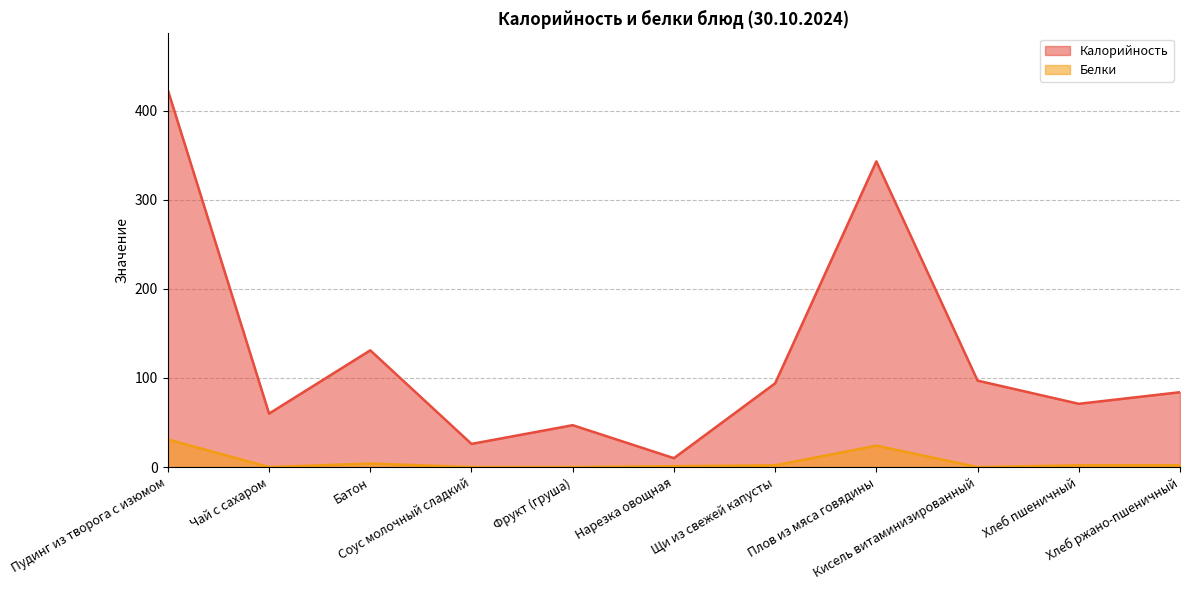

What are all the series names shown in the legend?

Калорийность, Белки